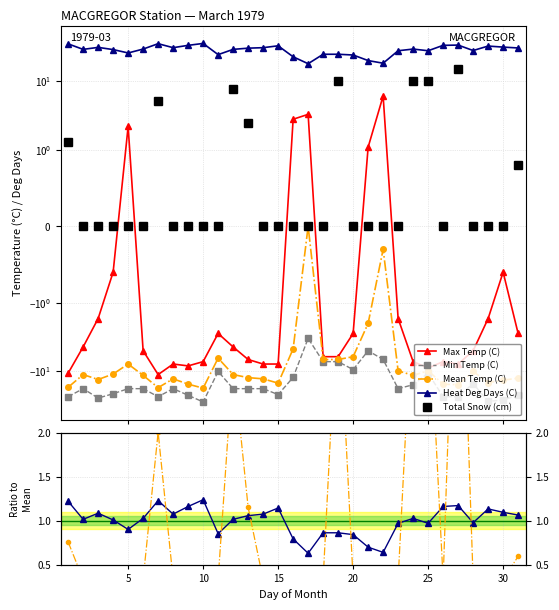

What are all the series names shown in the legend?

Max Temp (C), Min Temp (C), Mean Temp (C), Heat Deg Days (C), Total Snow (cm)